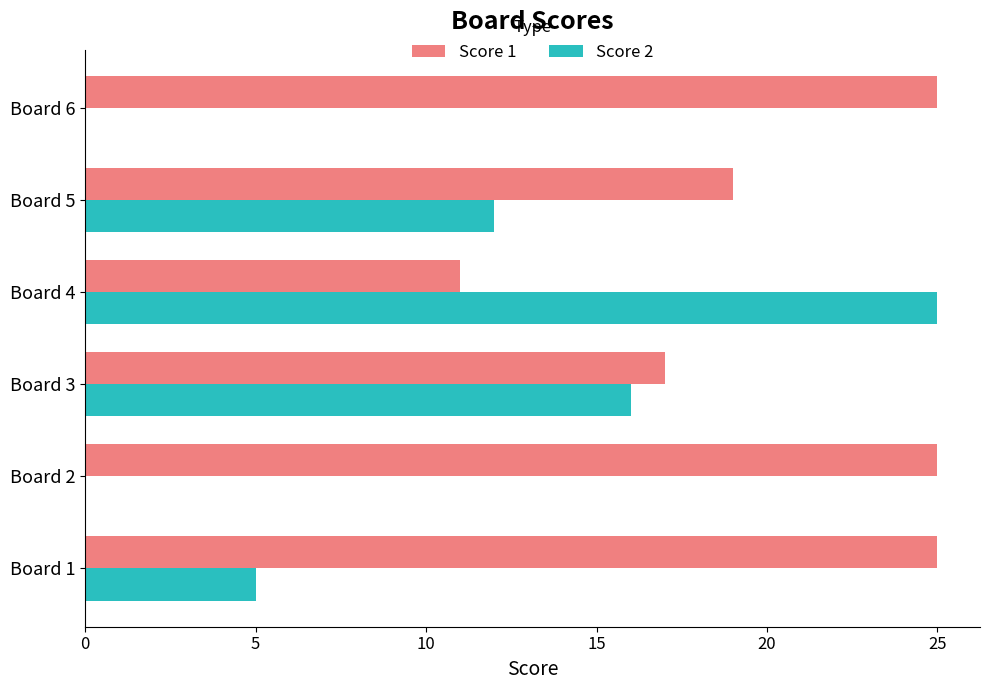

At which category is the sum across all series the highest?

Board 4